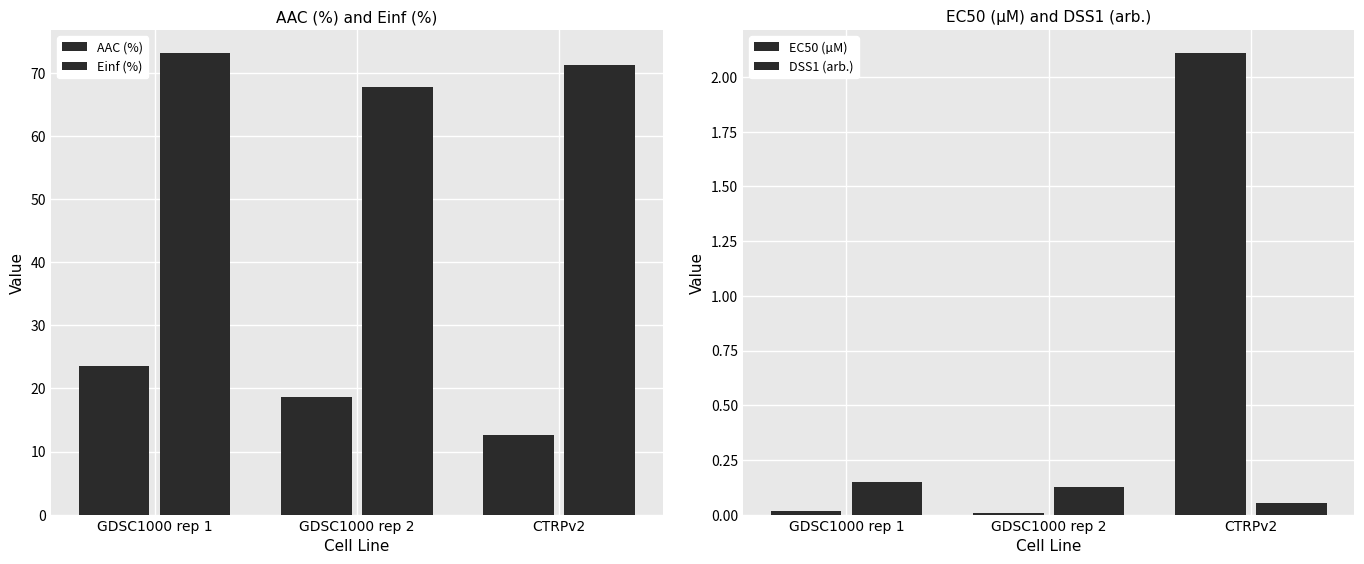

What is the total value across all series at GDSC1000 rep 2?

86.4